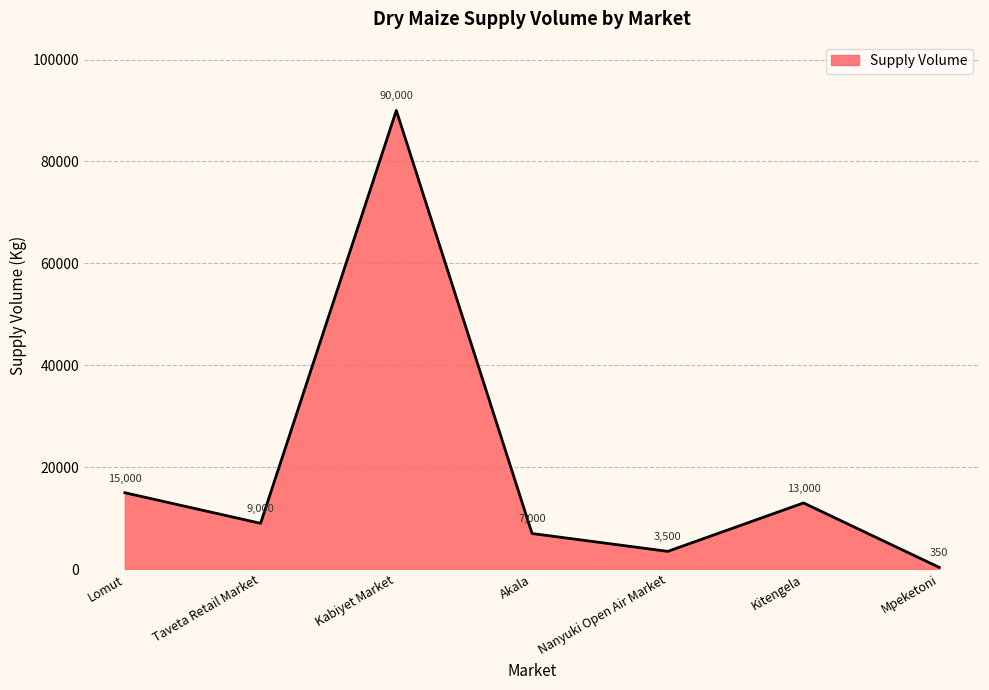

At which category does the data reach its first local valley?

Taveta Retail Market